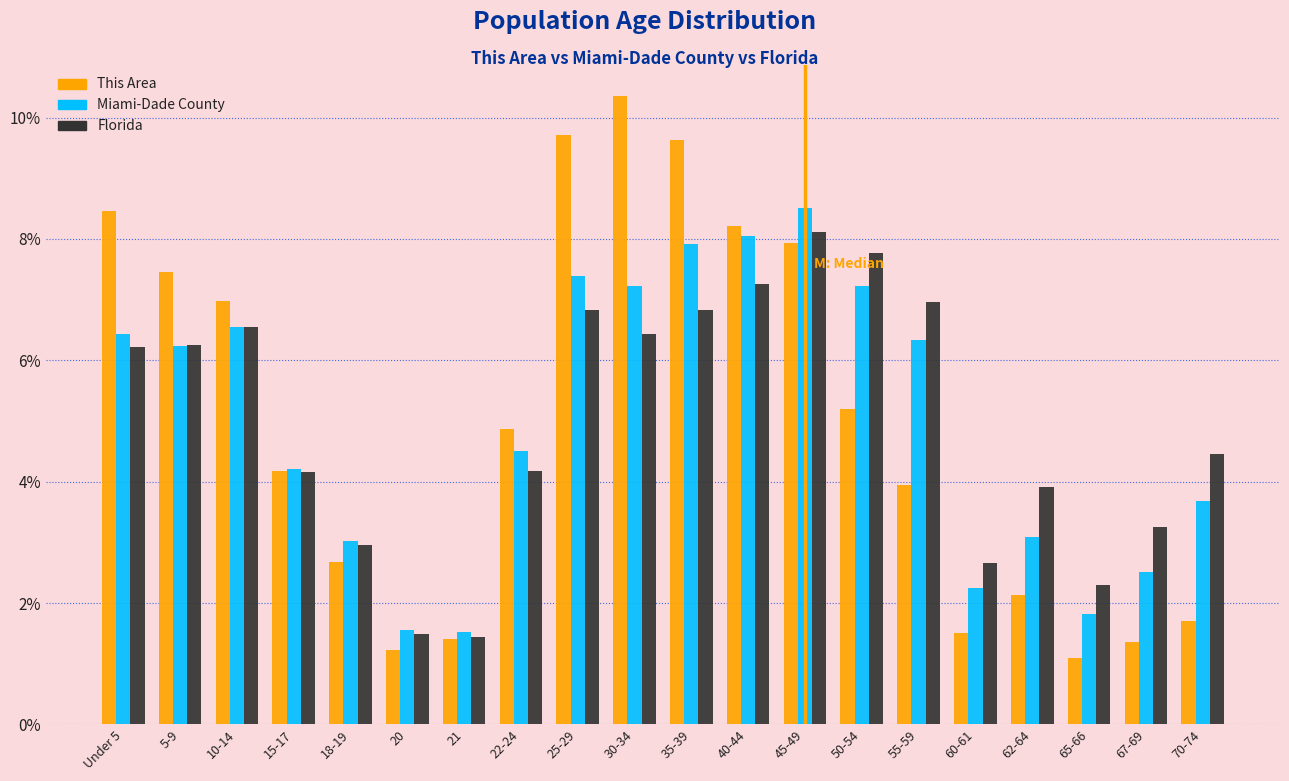

What is the difference between the second highest and minimum values in the Florida series?

6.3